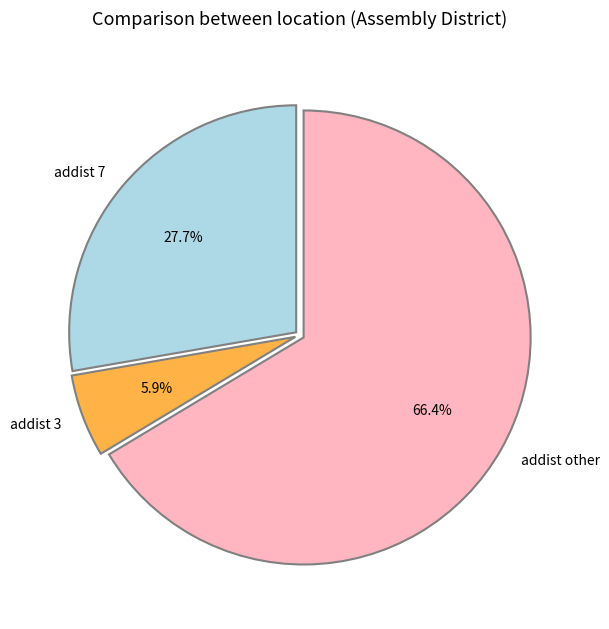

To the nearest percent, what percentage of the pie is addist 7?

28%